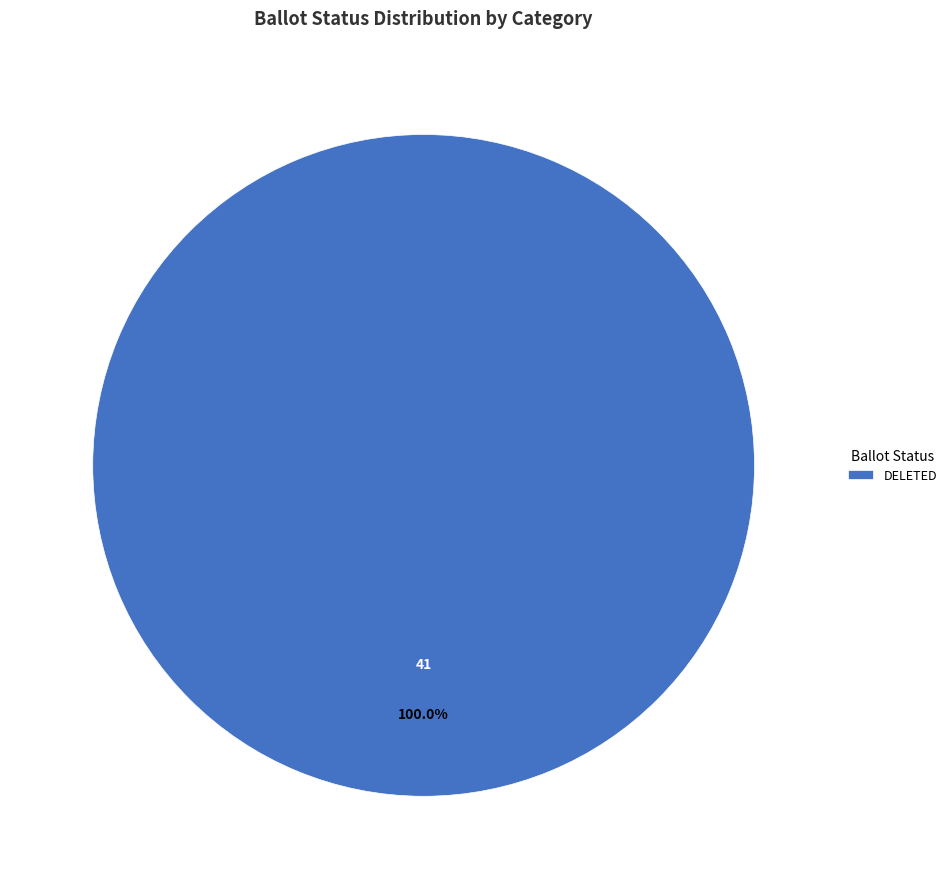

Rank the categories by value from lowest to highest.

DELETED